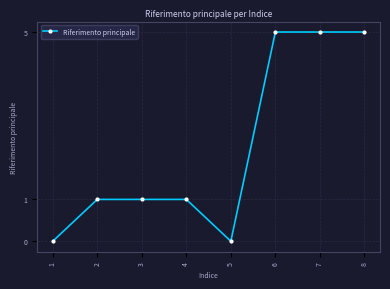

What is the sum of all values?

18